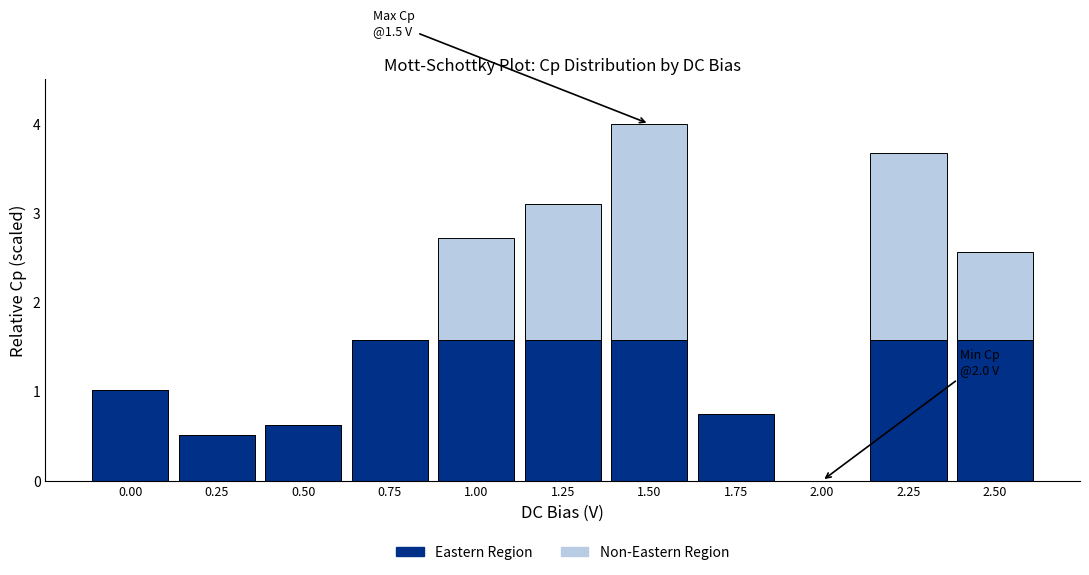

Is it true that Eastern Region equals 1.6 at 0.75?

True